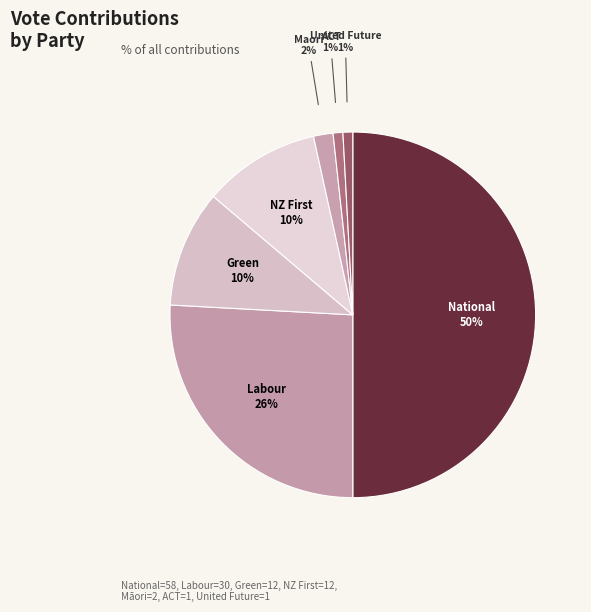

Does any single category account for the majority?

No